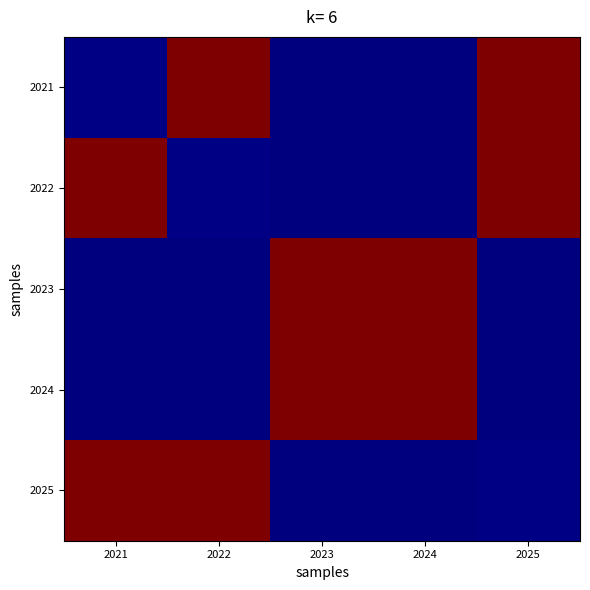

Reading left to right, list all the values displayed in this chart.

2021: 2021=0.0	2022=1.0	2023=0.0	2024=0.0	2025=1.0
2022: 2021=1.0	2022=0.0	2023=0.0	2024=0.0	2025=1.0
2023: 2021=0.0	2022=0.0	2023=1.0	2024=1.0	2025=0.0
2024: 2021=0.0	2022=0.0	2023=1.0	2024=1.0	2025=0.0
2025: 2021=1.0	2022=1.0	2023=0.0	2024=0.0	2025=0.0